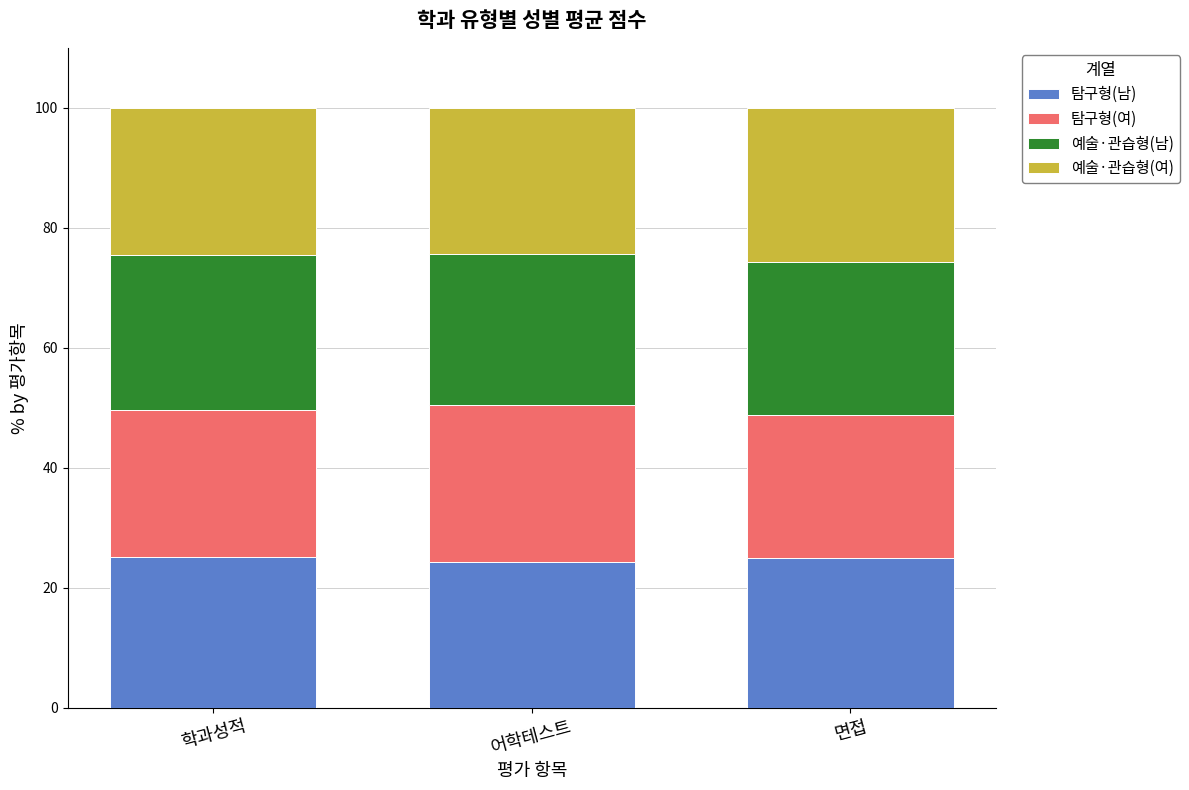

What is the highest value of the 탐구형(남) series?

25.2